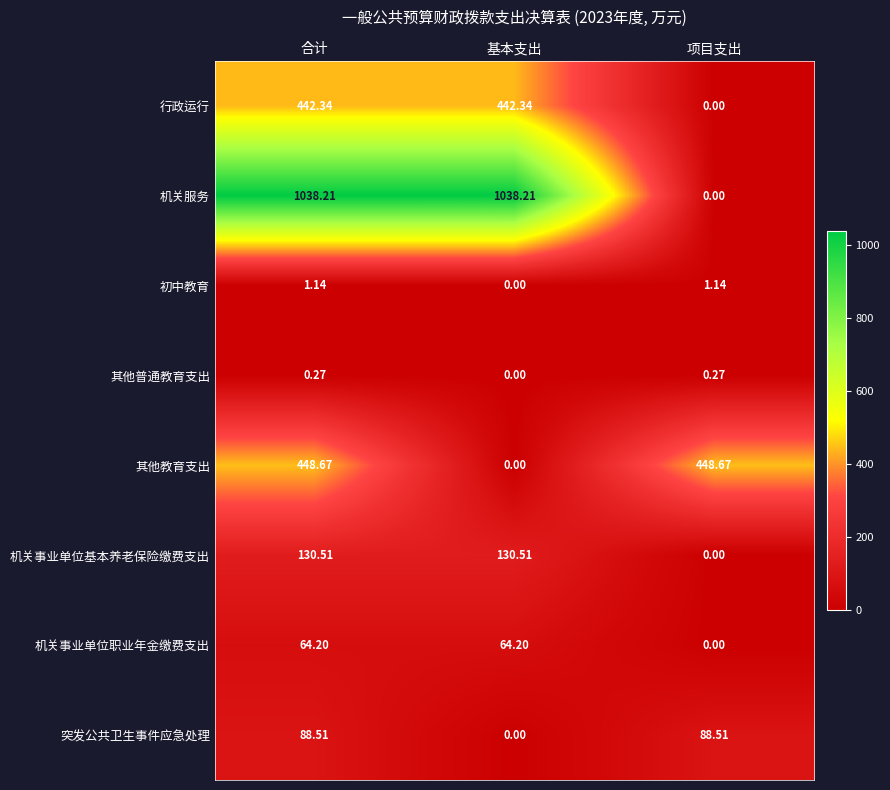

Rank the series at 合计 from highest to lowest value.

机关服务, 其他教育支出, 行政运行, 机关事业单位基本养老保险缴费支出, 突发公共卫生事件应急处理, 机关事业单位职业年金缴费支出, 初中教育, 其他普通教育支出